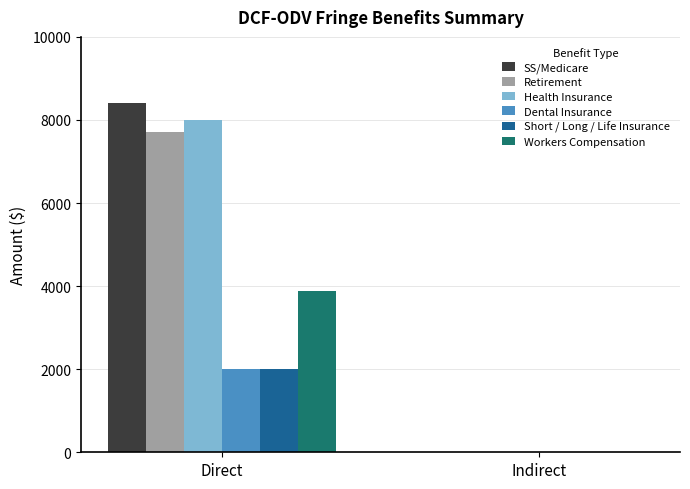

What is the maximum value for Dental Insurance?

2000